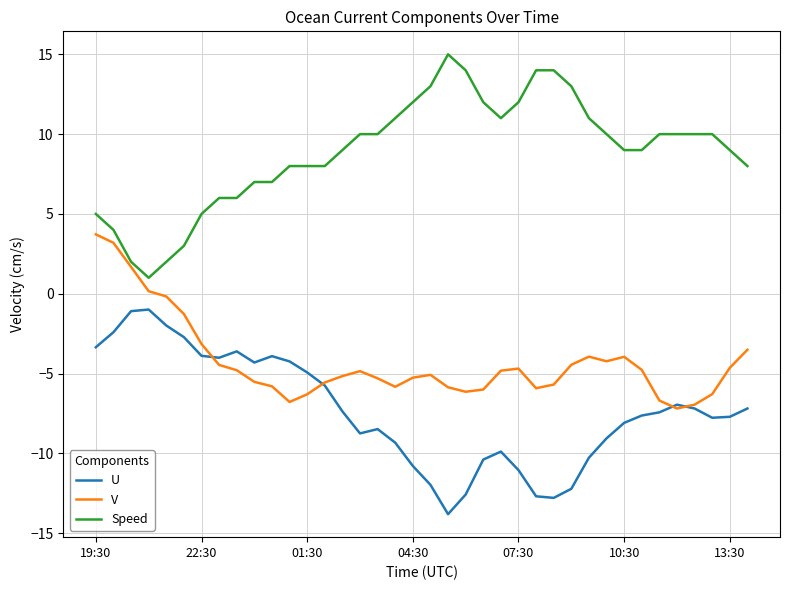

How many distinct data groups are displayed?

3